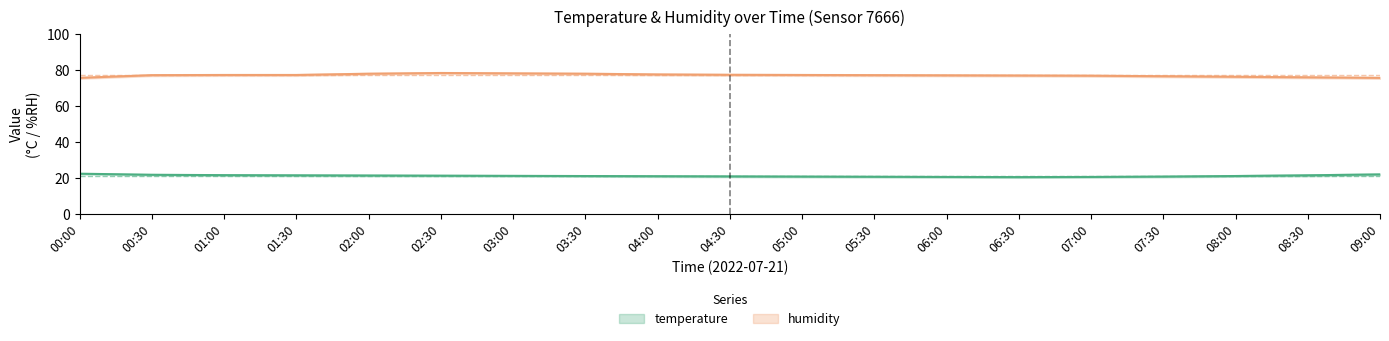

At which label does temp_upper first exceed 21?

00:00